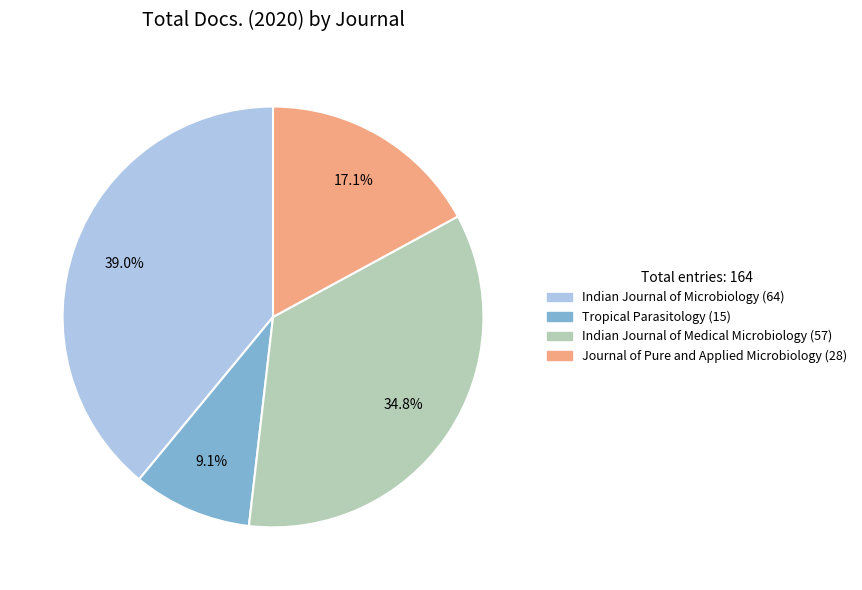

Combined, do Indian Journal of Medical Microbiology (57) and Indian Journal of Microbiology (64) account for over 50%?

Yes